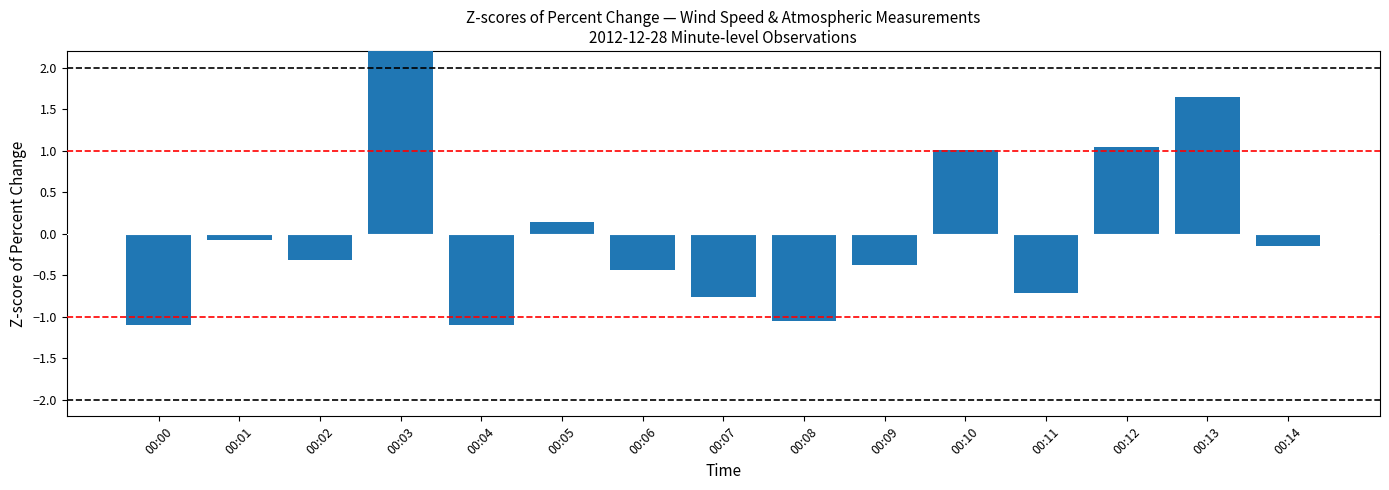

What is the difference between the values at 00:09 and 00:00?

0.7